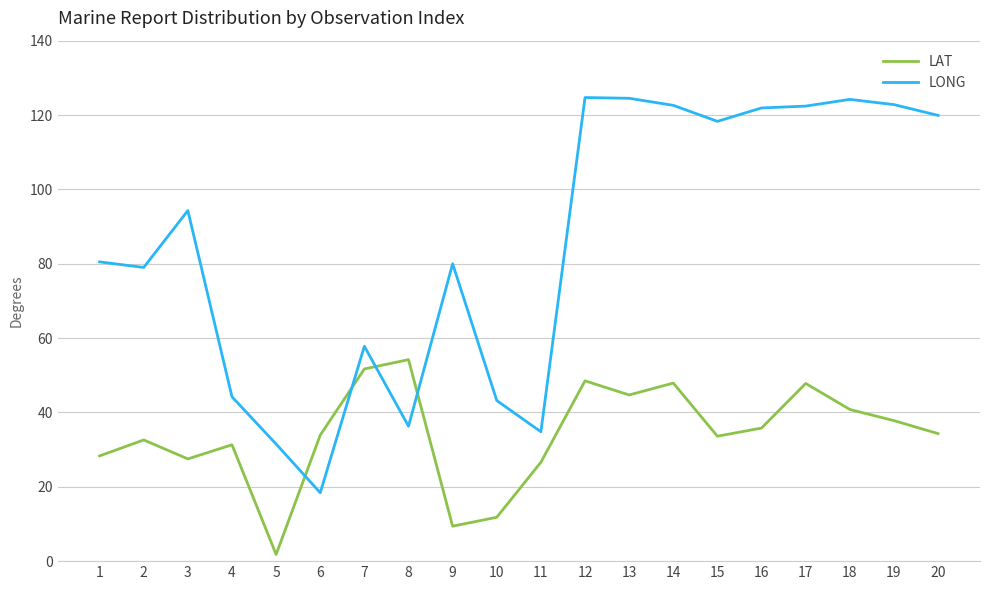

The value of LONG at 7 is 93.1. True or false?

False